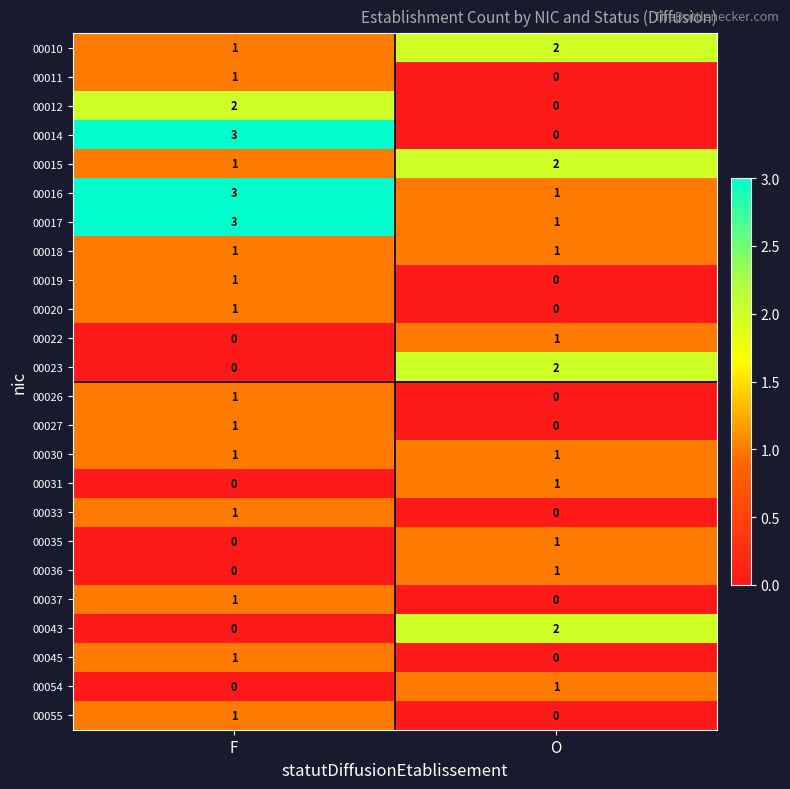

Between F and O, which series saw the biggest shift?

00014